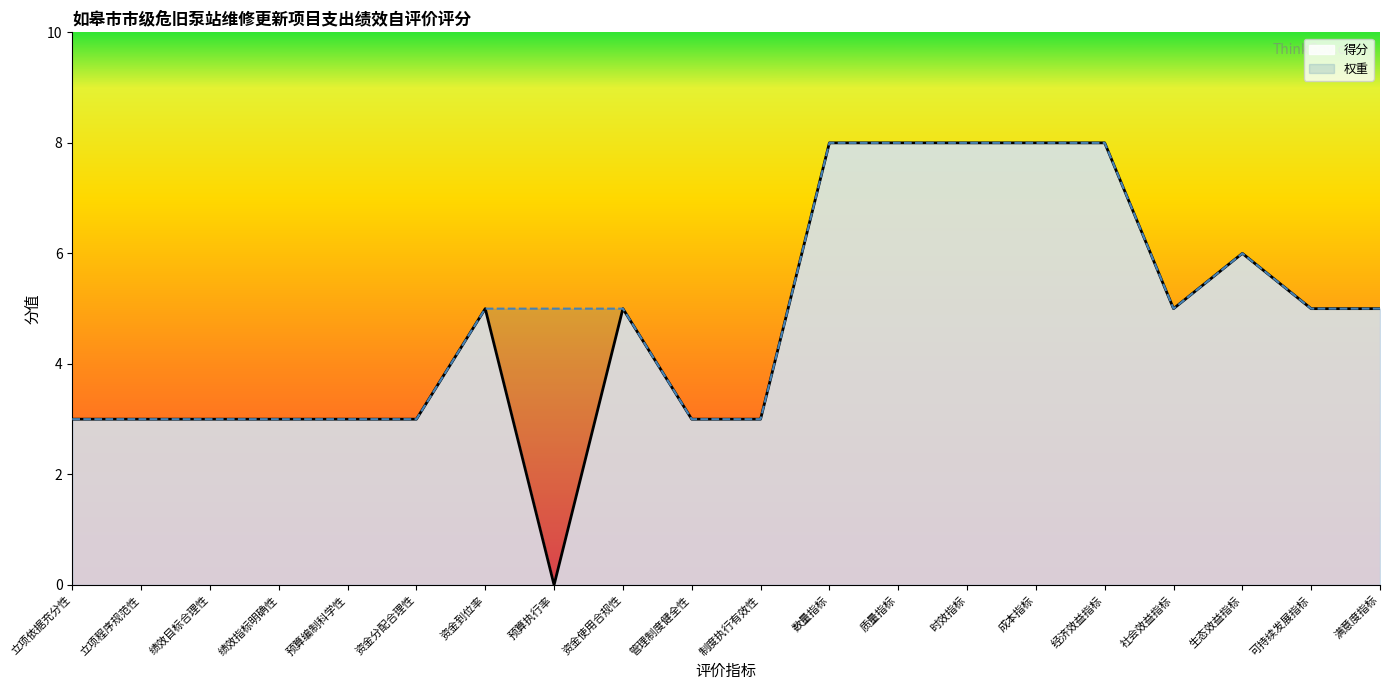

How many interior local valleys (lower than both neighbors) does the data have?

2